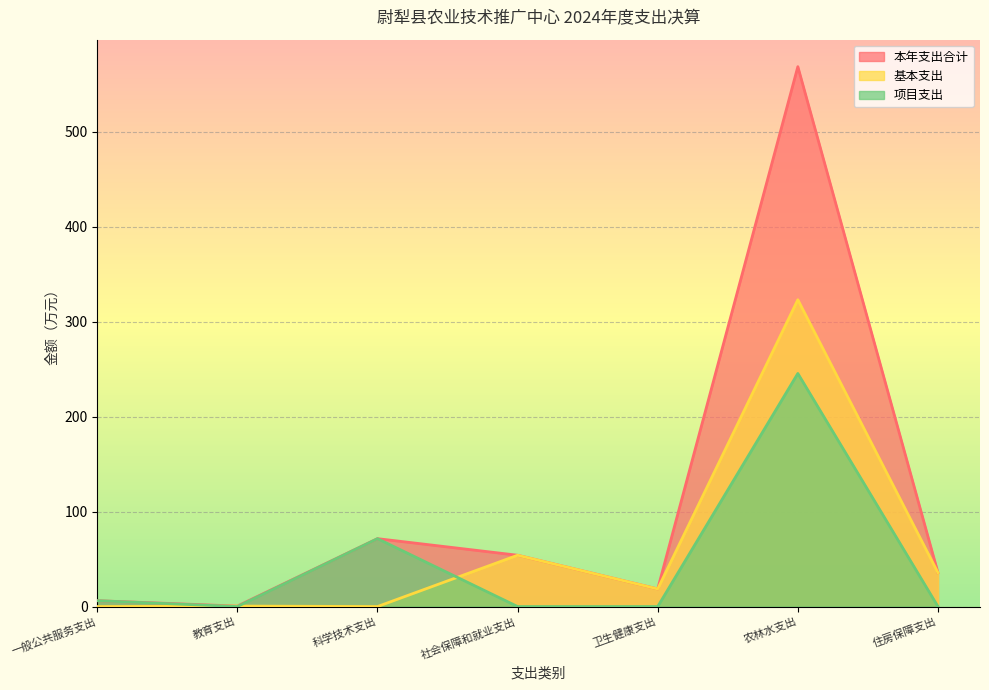

What is the total value across all series at 社会保障和就业支出?

108.0